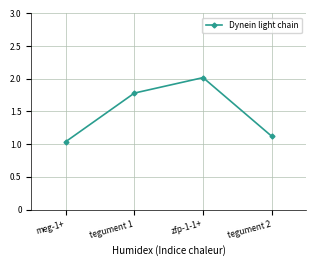

What is the value of the 2nd point from the left?

1.8